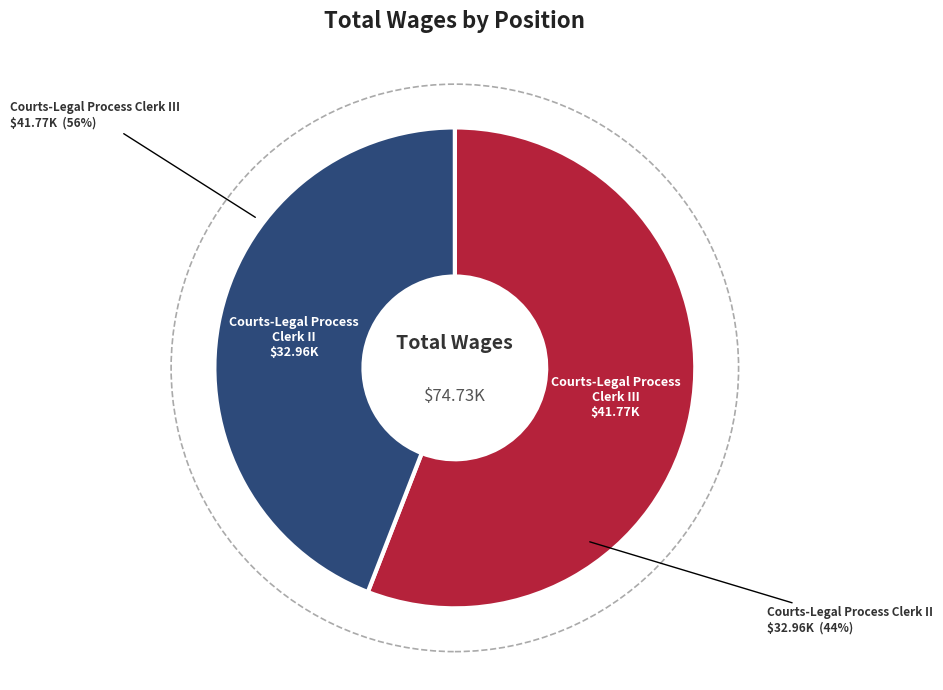

Is it true that Courts-Legal Process
Clerk III is 56% of the pie?

True